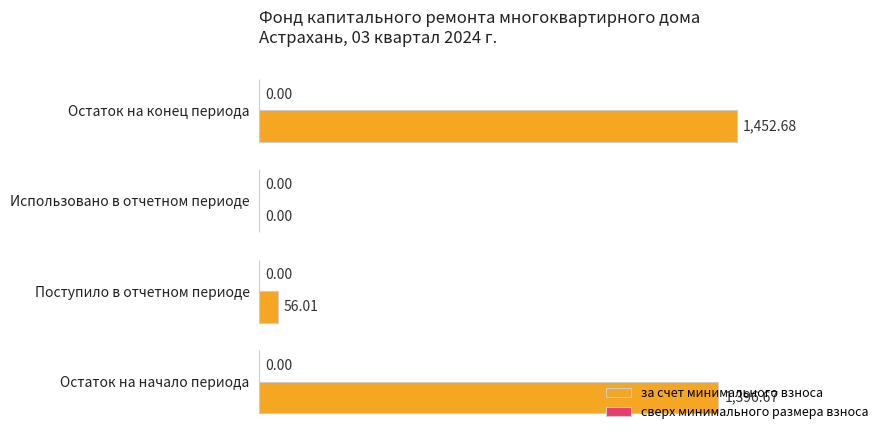

At which category does the chart reach its peak across all series?

Остаток на конец периода